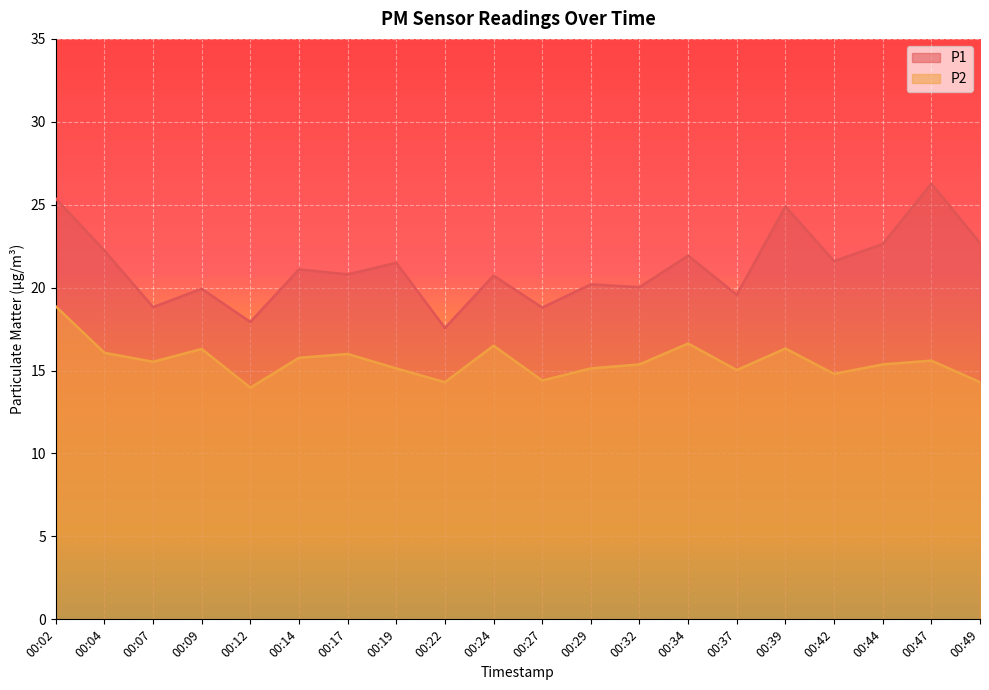

At which category does P1 reach its first local peak?

00:09